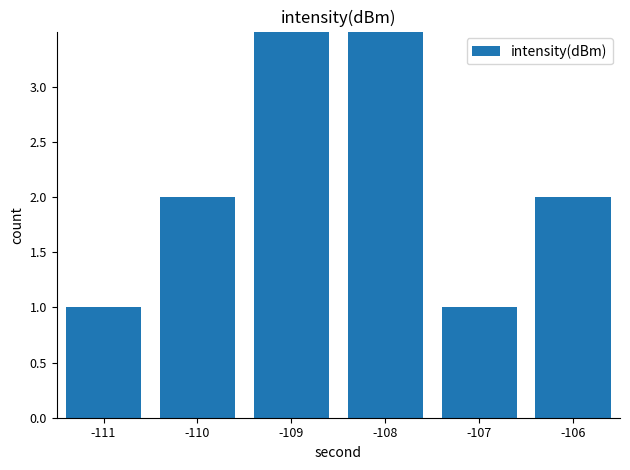

What is the change in value from -109 to -106?

-3